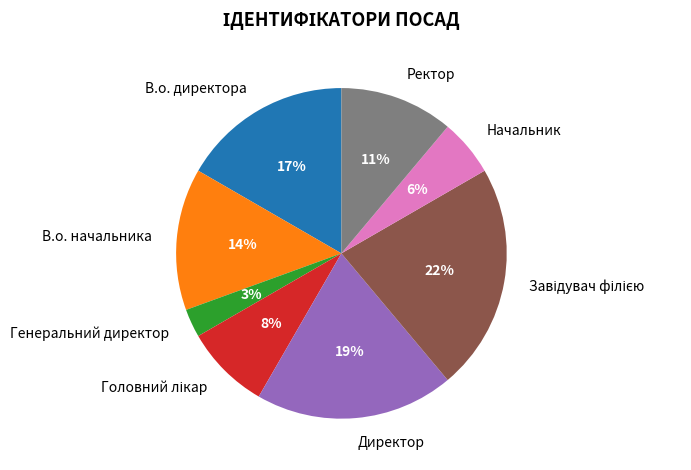

Do Ректор and В.о. директора together represent more than half of the pie?

No